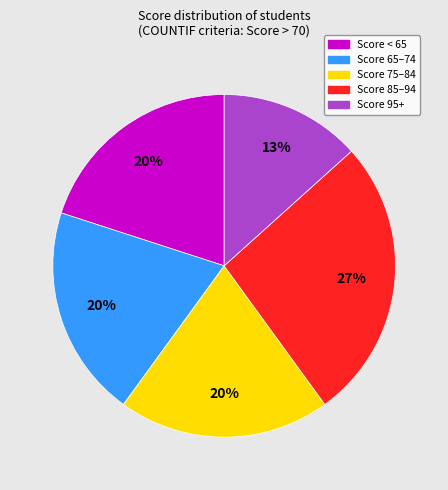

Is there a majority slice in this chart?

No